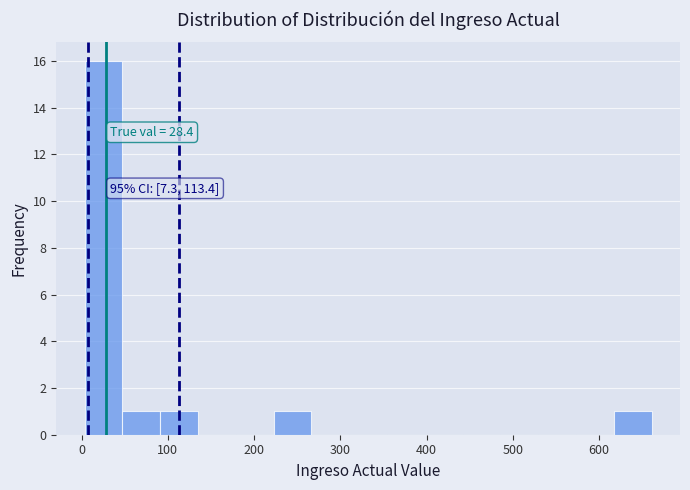

Over which range of the x-axis is the bar tallest?

0 to 50